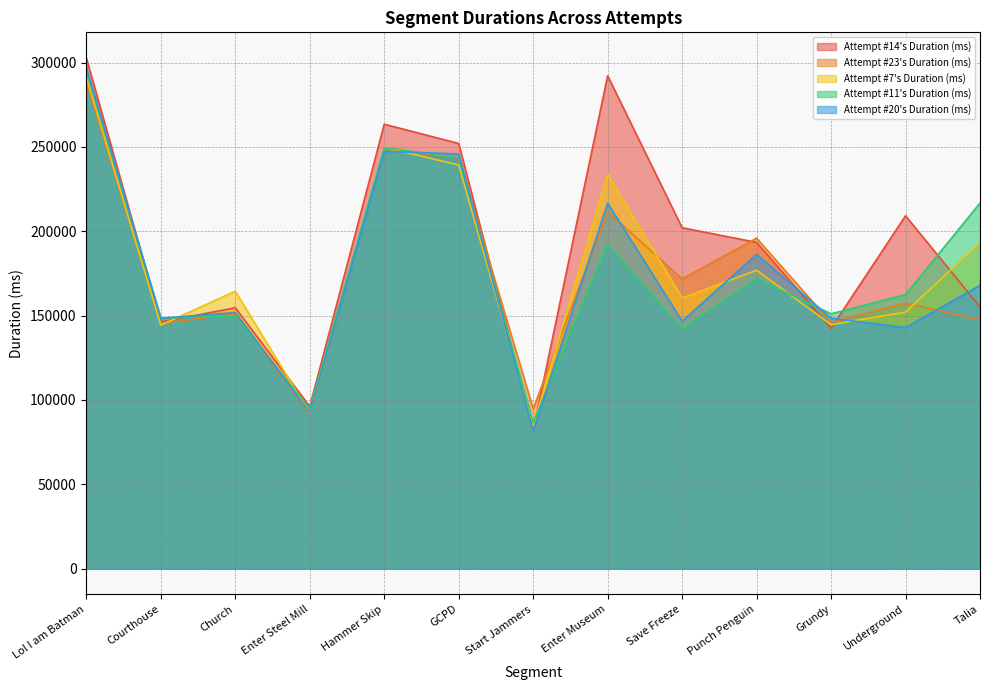

True or false: Attempt #7's Duration (ms) has a value of 291394 at Lol I am Batman.

True